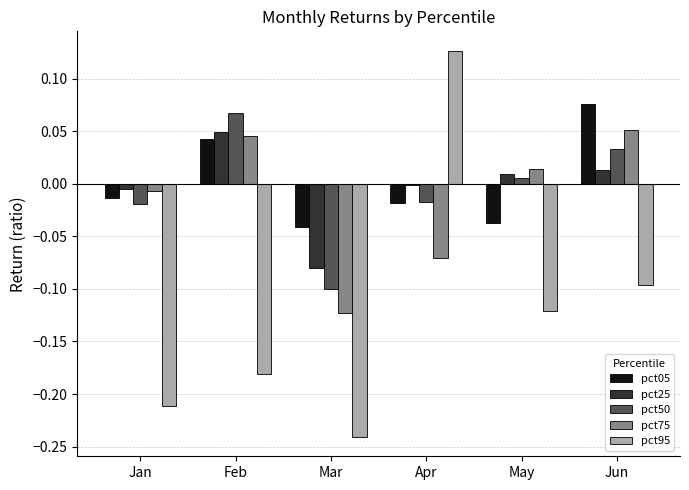

Which series has the widest spread of values?

pct95